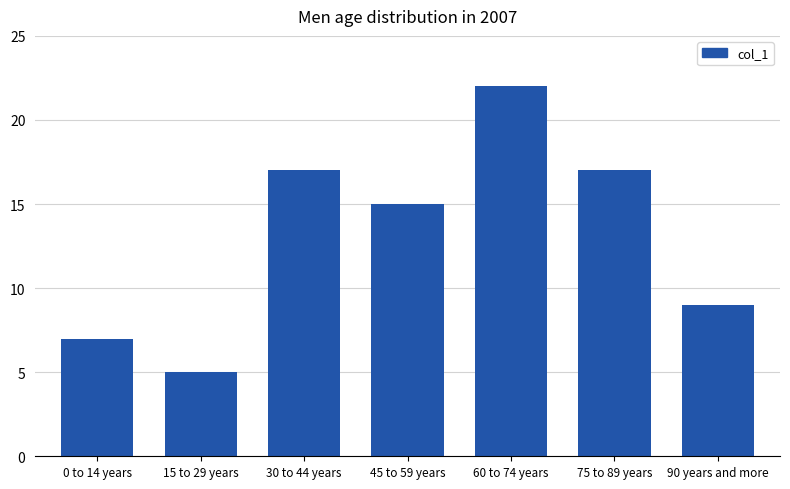

Reading left to right, transcribe all the data shown in this chart.

0 to 14 years=7	15 to 29 years=5	30 to 44 years=17	45 to 59 years=15	60 to 74 years=22	75 to 89 years=17	90 years and more=9